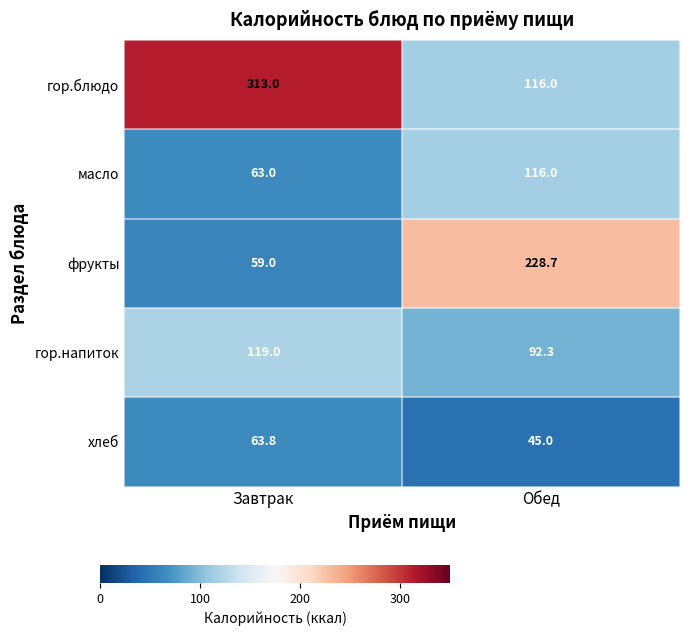

What is the spread (max minus min) of values at Обед?

183.7